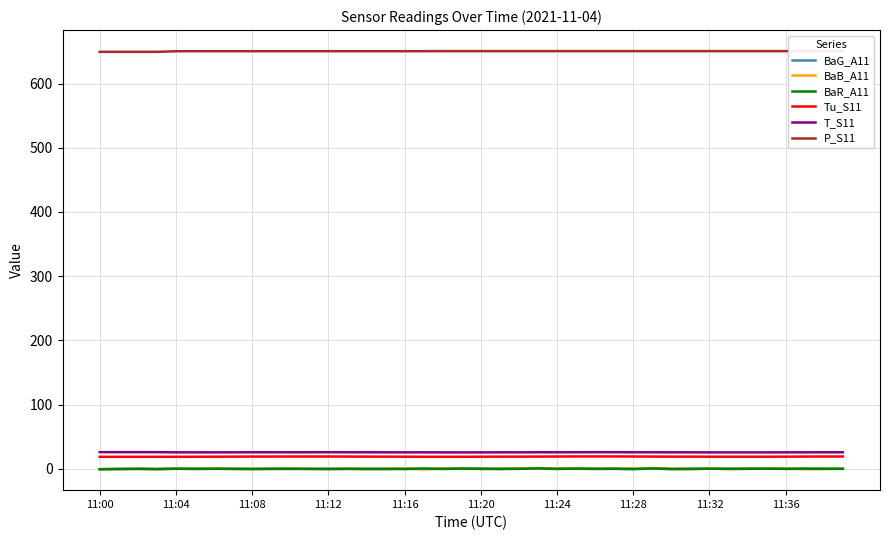

The BaB_A11 series shows -0.6 at 31. True or false?

True